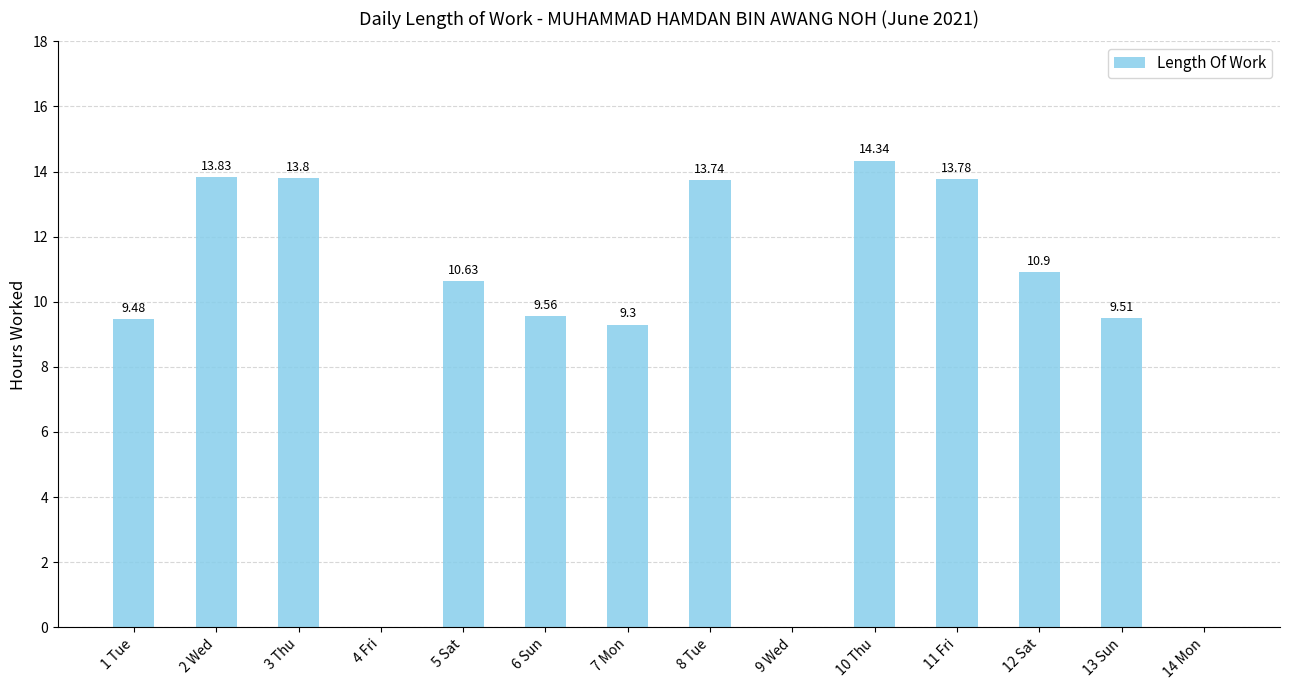

What is the change in value from 6 Sun to 8 Tue?

+4.2